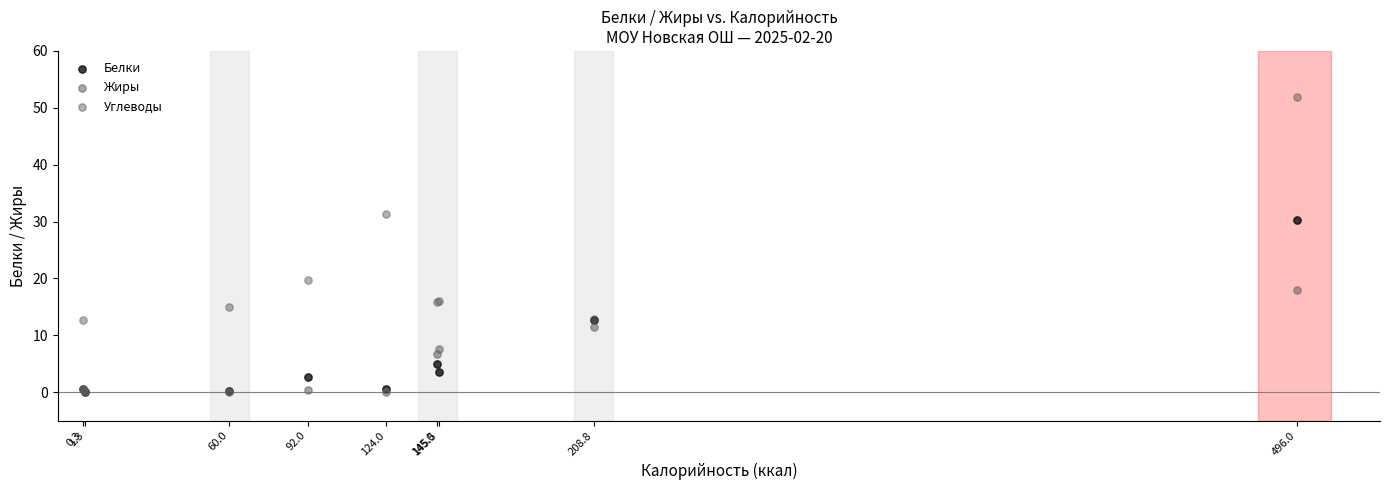

Which series has the largest Y range (max minus min)?

Углеводы